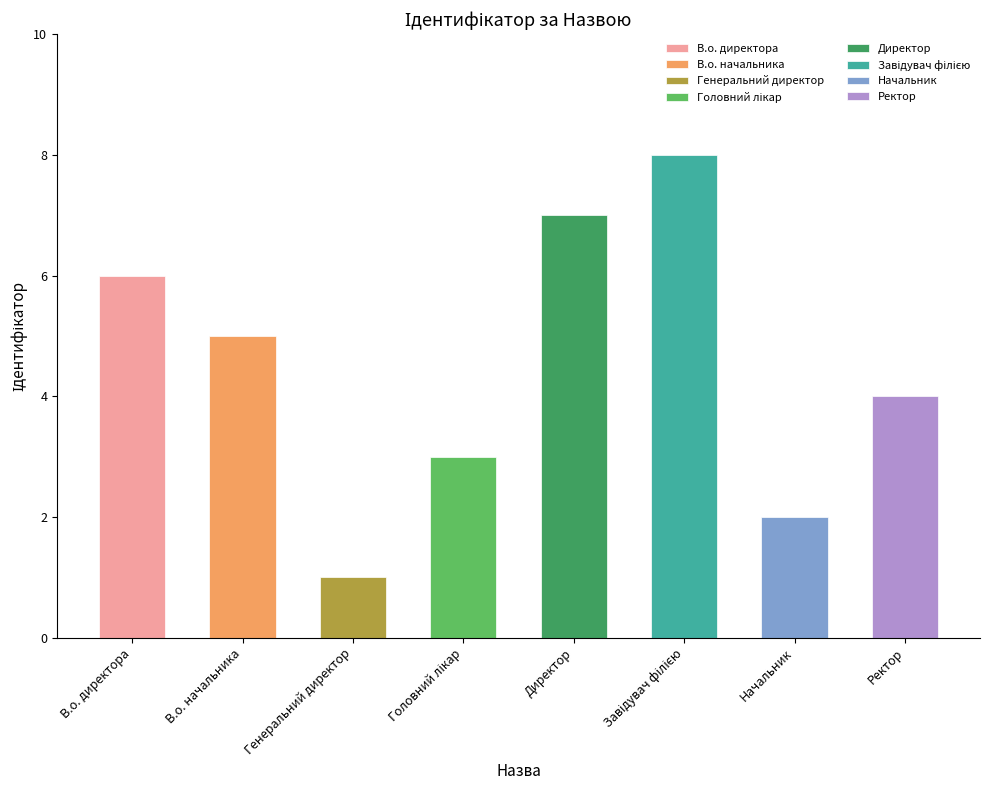

What is the maximum value shown in the chart?

8